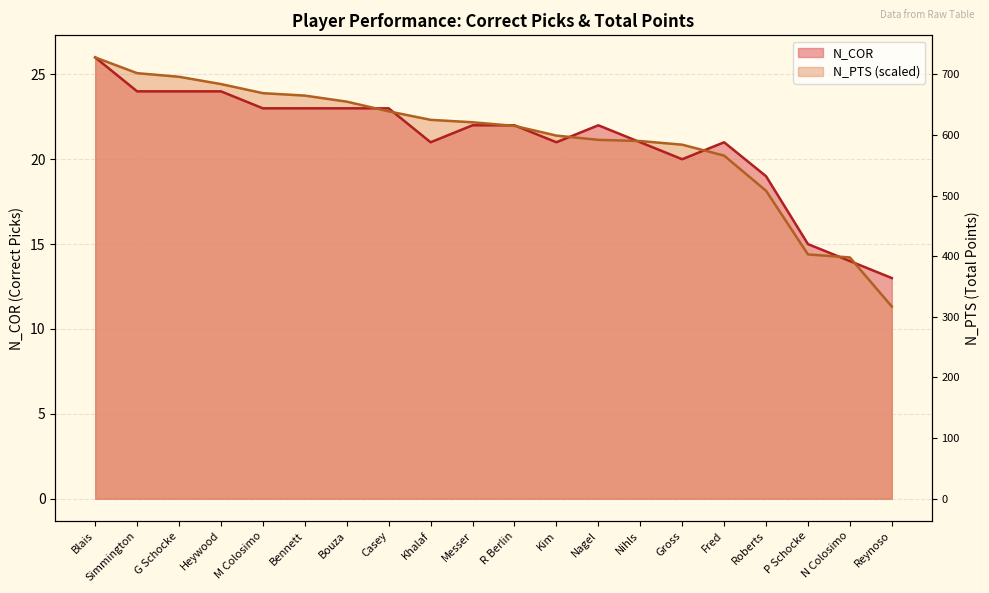

What is the average value of the N_PTS series?

21.2